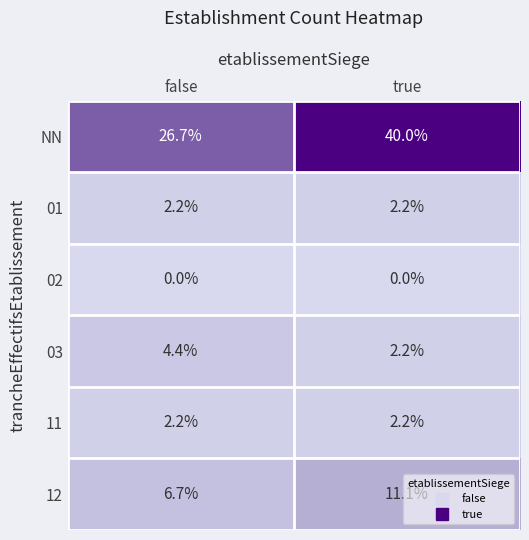

At which category does the chart reach its peak across all series?

true